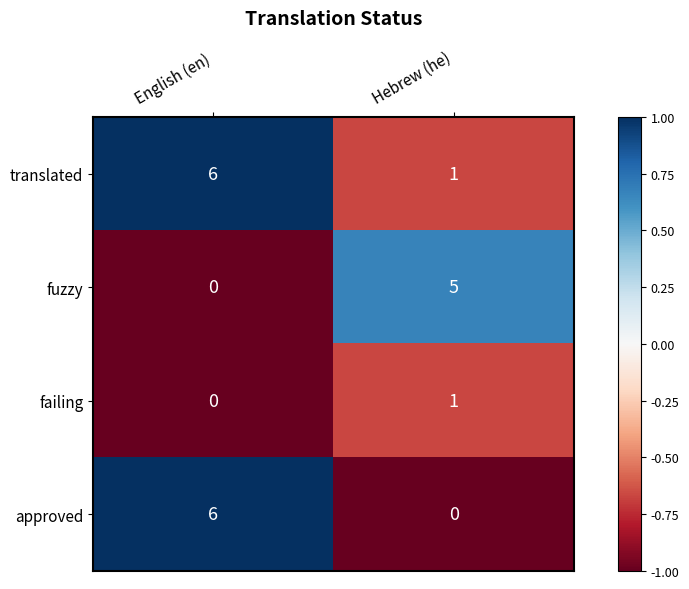

Which series has the largest total across all categories?

translated